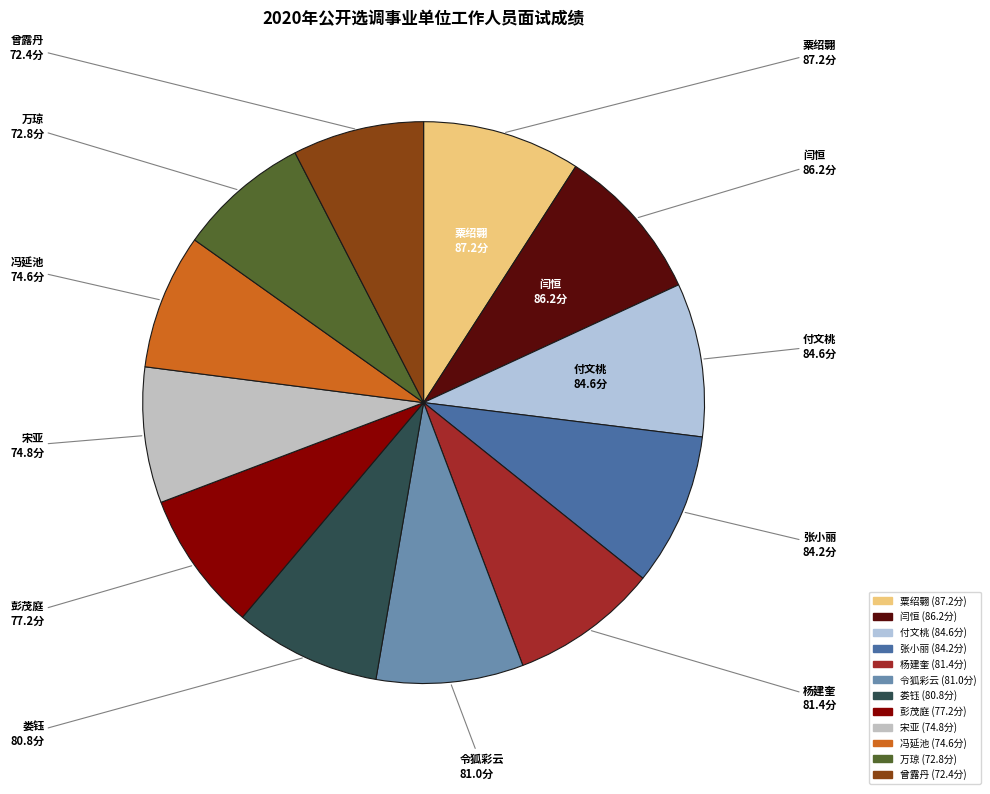

What is the ratio of the value at 杨建奎 to the value at 万琼?

1.1